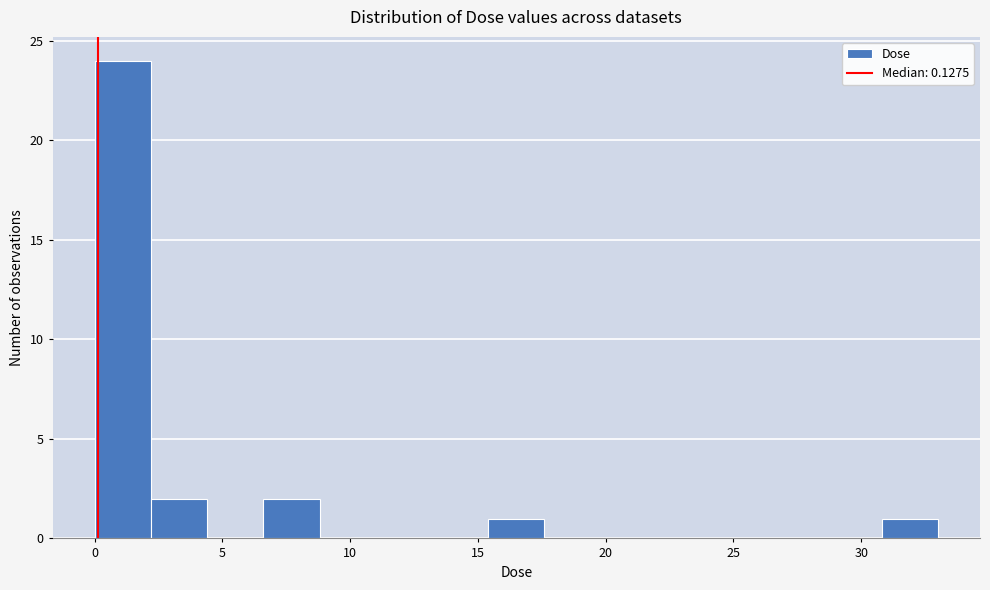

Reading left to right, list every bar in this chart as the range it spans on the x-axis followed by its height. Neither the bar edges nor the heights are printed on the chart, so give them approximately, as read against the axes.

0.0 to 2.0: 24
2.0 to 4.5: 2
4.5 to 6.5: 0
6.5 to 9.0: 2
9.0 to 11.0: 0
11.0 to 13.0: 0
13.0 to 15.5: 0
15.5 to 17.5: 1
17.5 to 20.0: 0
20.0 to 22.0: 0
22.0 to 24.0: 0
24.0 to 26.5: 0
26.5 to 28.5: 0
28.5 to 31.0: 0
31.0 to 33.0: 1